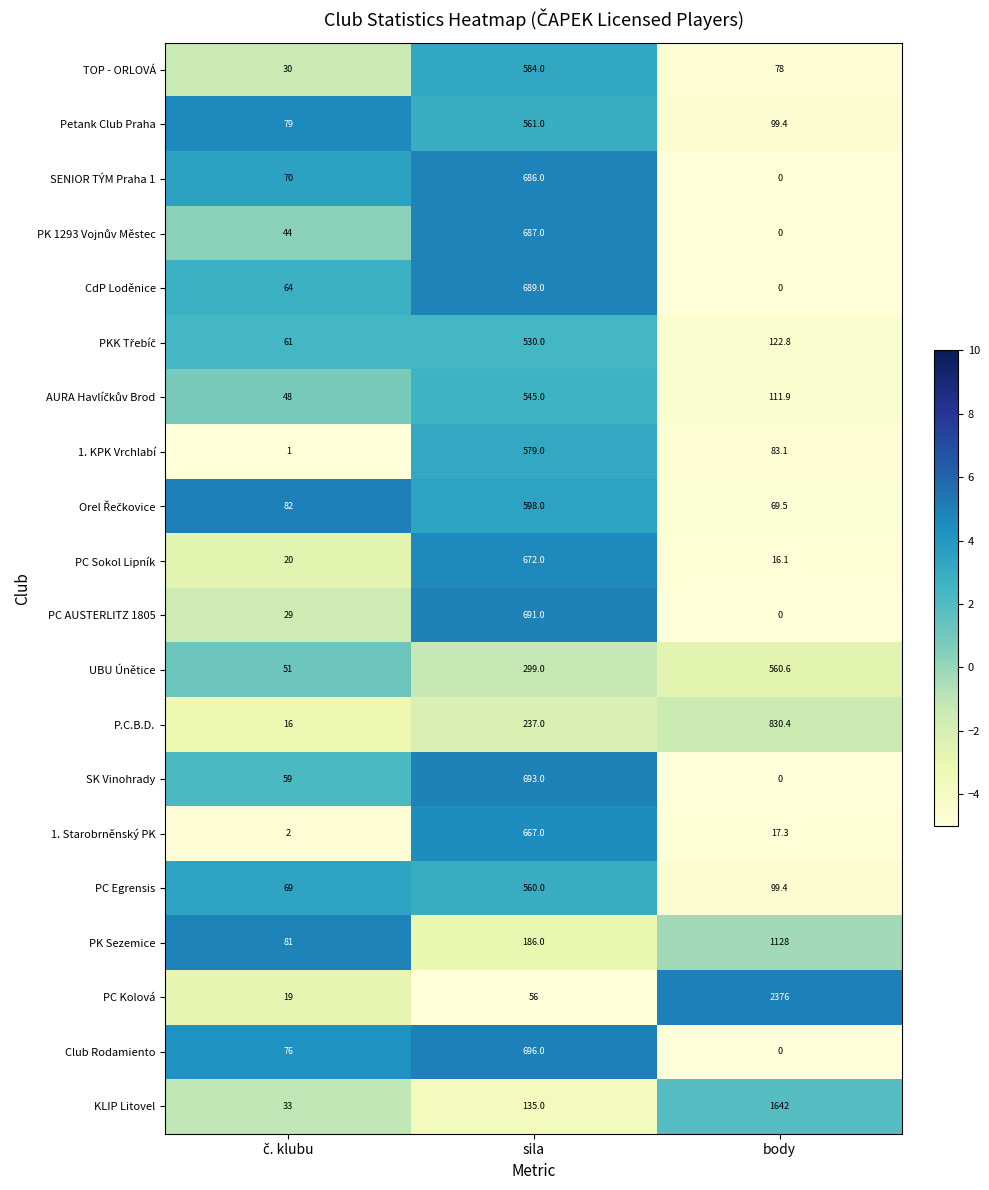

At which label is PC Egrensis closest to 314?

body